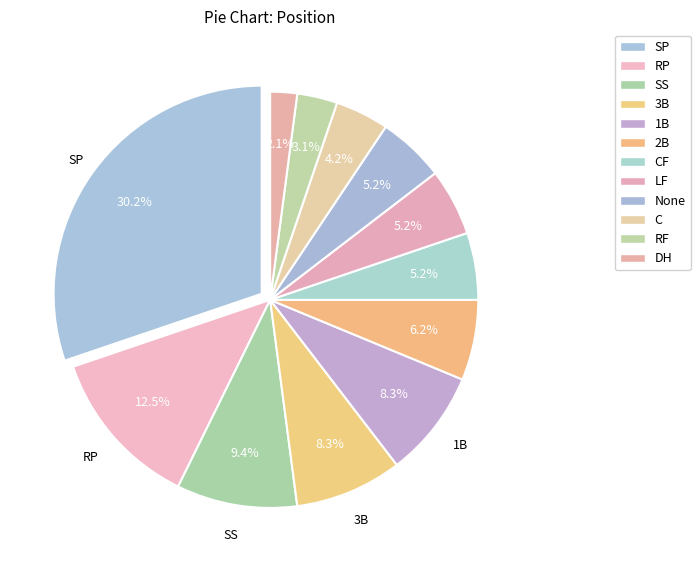

Count the number of slices in the pie.

12